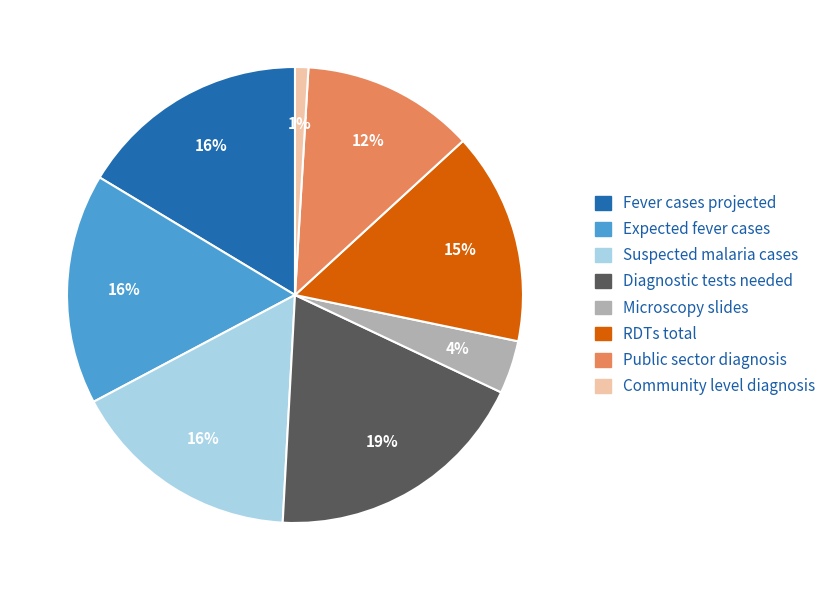

What is the ratio of the value at RDTs total to the value at Fever cases projected?

0.9